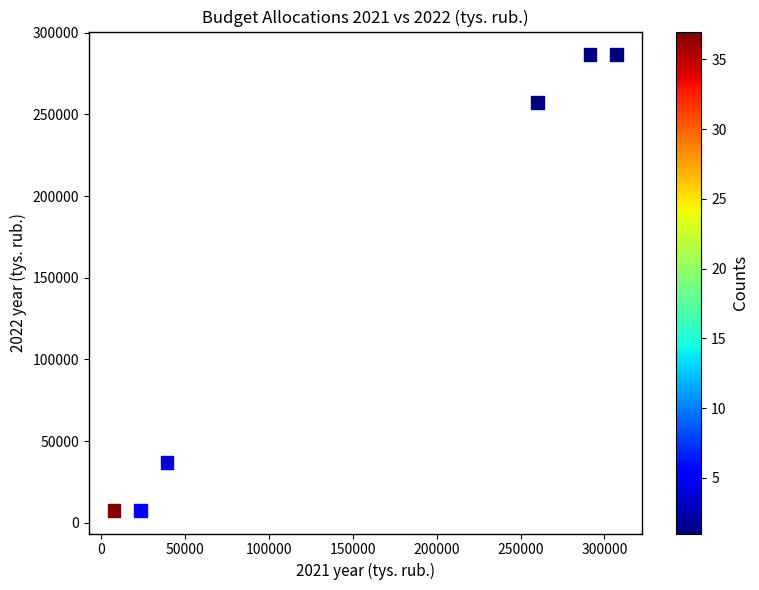

What is the range of X values (max minus min)?

299395.6